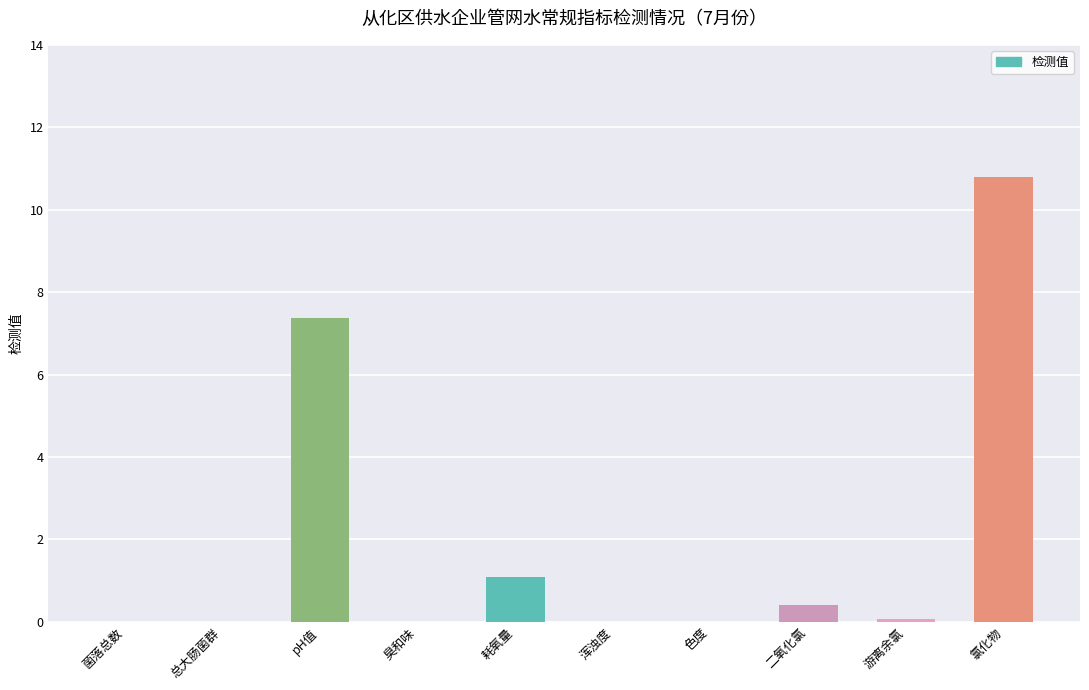

What is the average value?

2.0